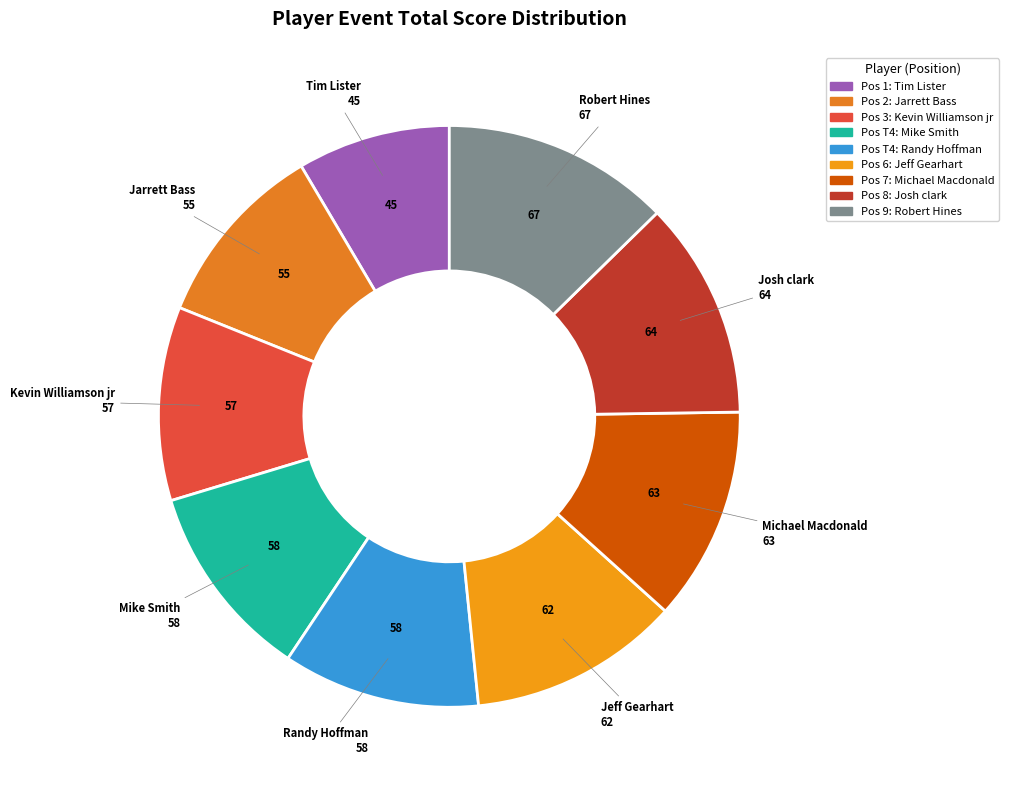

How many slices are in this pie chart?

9